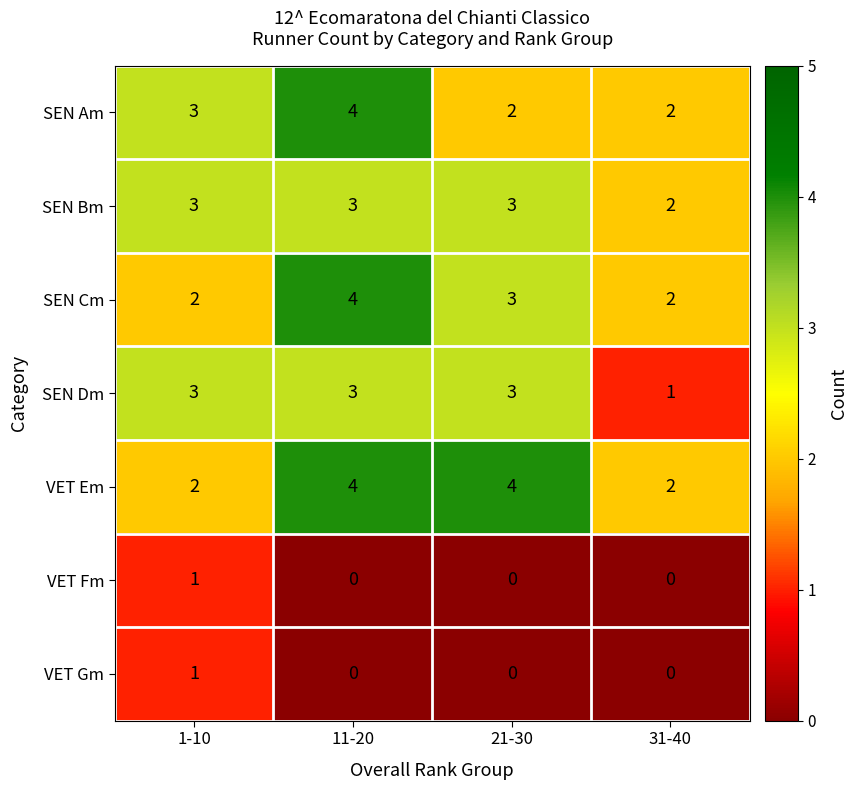

What is the total value across all series at 31-40?

9